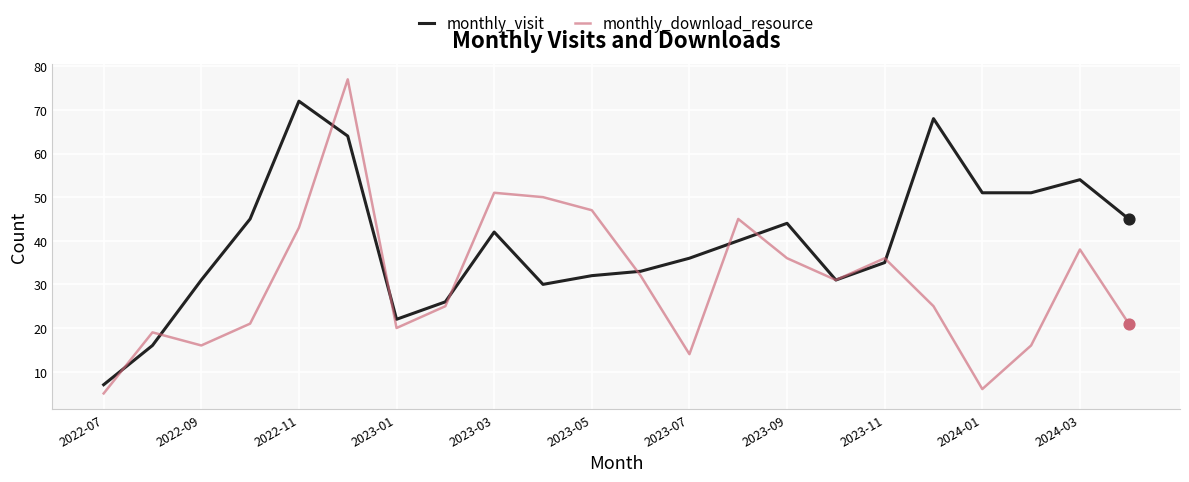

Which series has the largest total across all categories?

monthly_visit